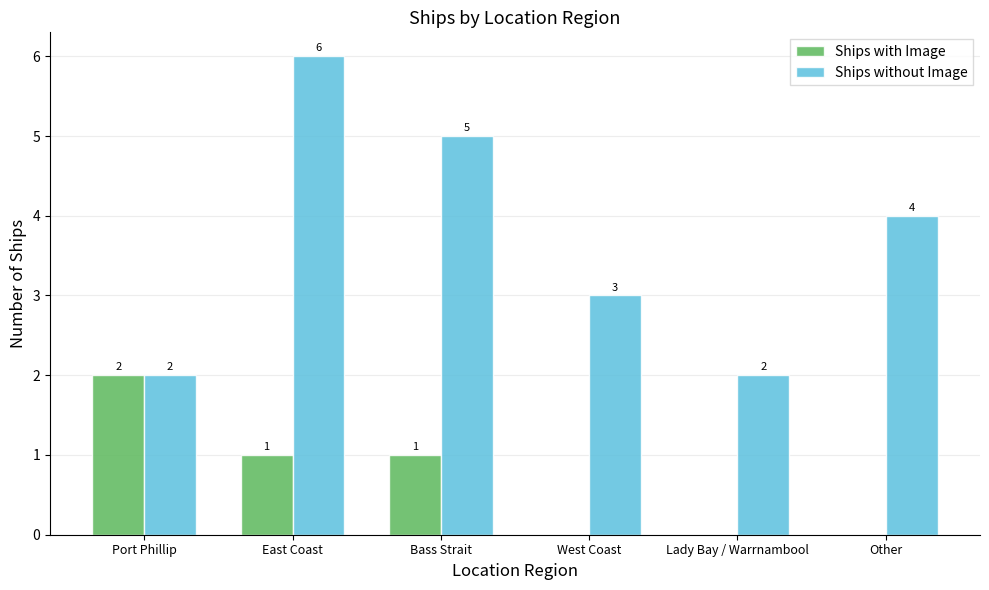

Count the Ships without Image values in the range 2 to 5.

5